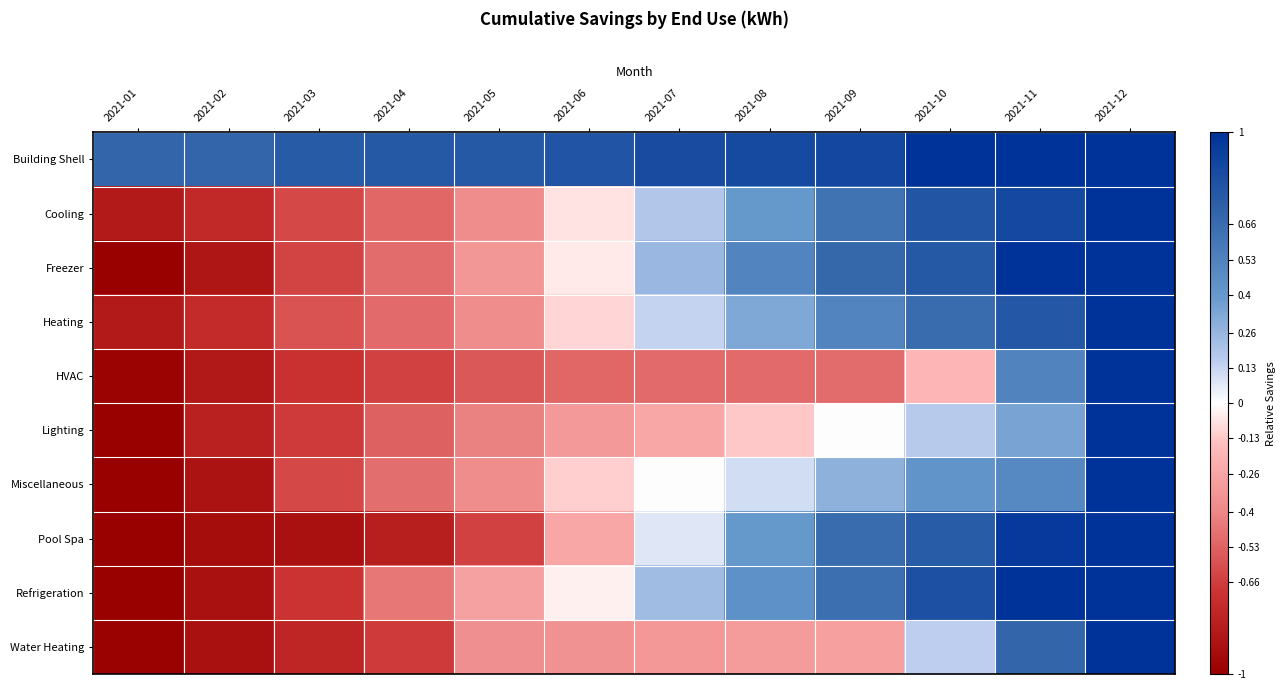

At which category does the chart reach its peak across all series?

2021-12